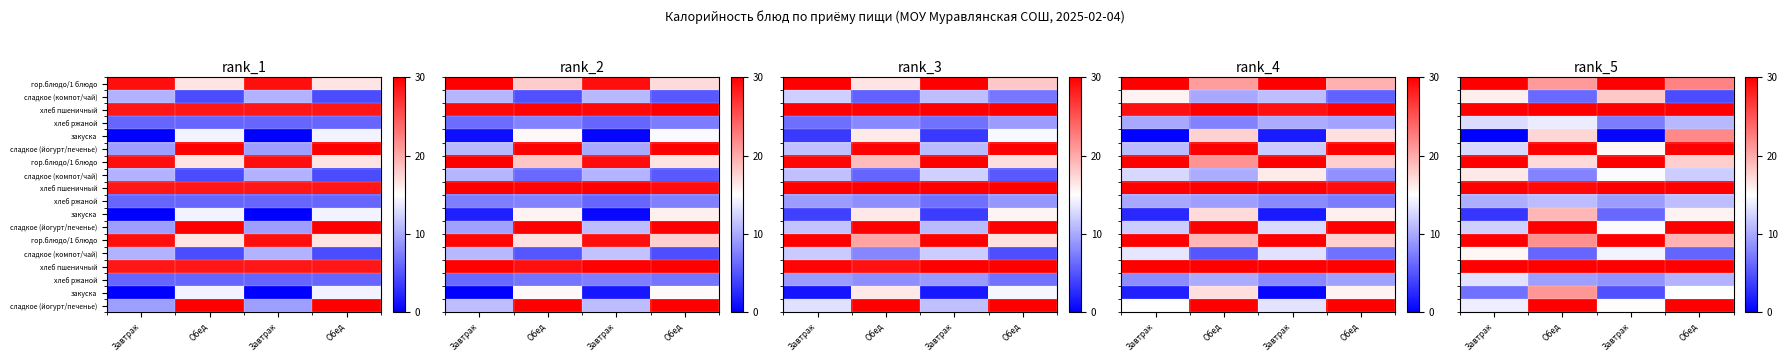

Which has a higher value, Обед or Завтрак?

Завтрак